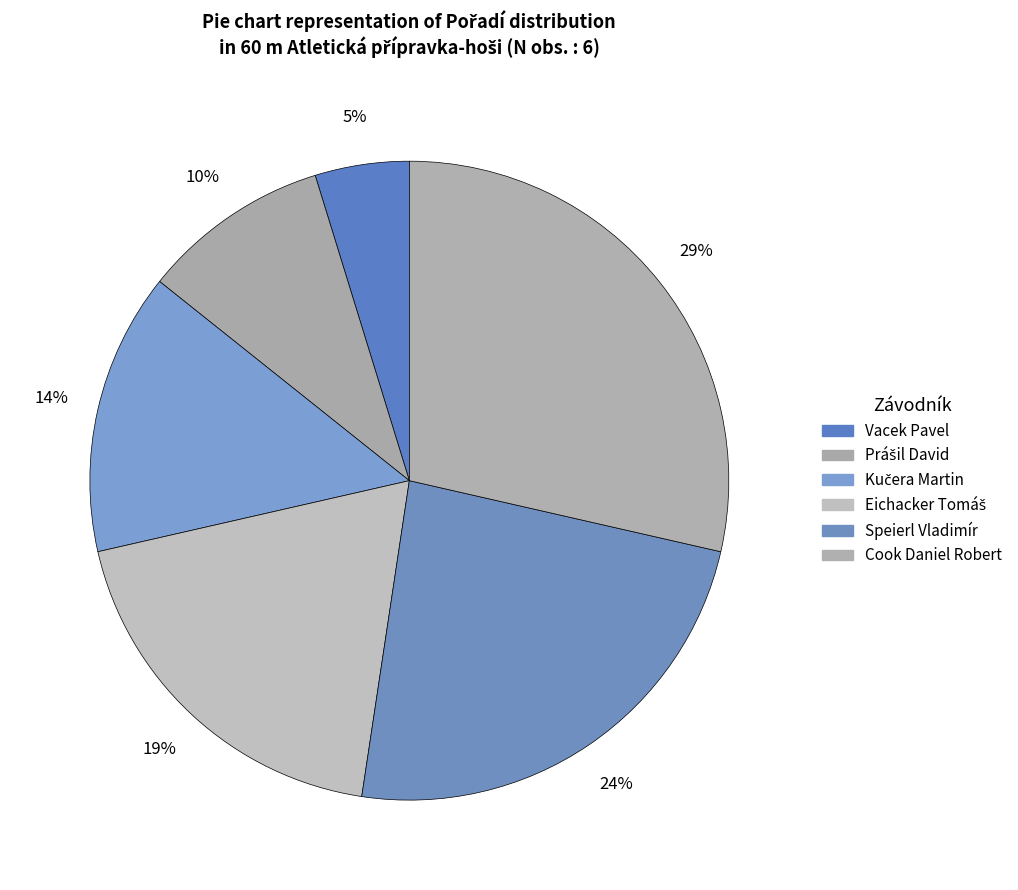

What percentage is NOT represented by Speierl Vladimír?

76.2%